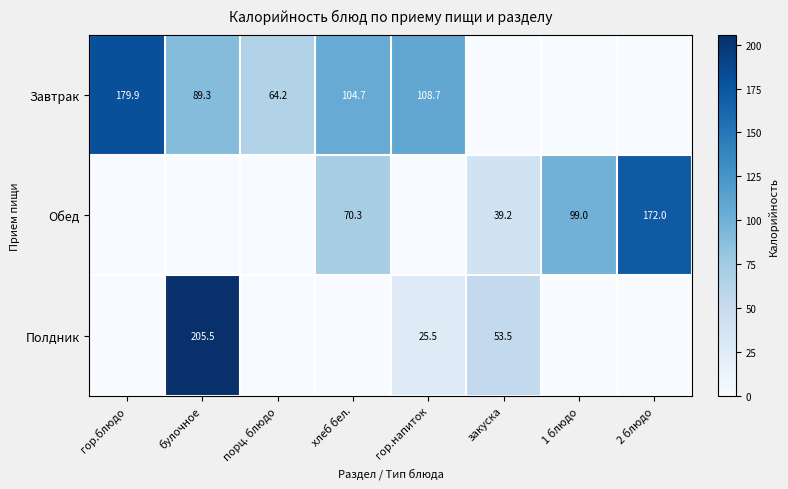

Is it true that Завтрак equals 179.9 at гор.блюдо?

True